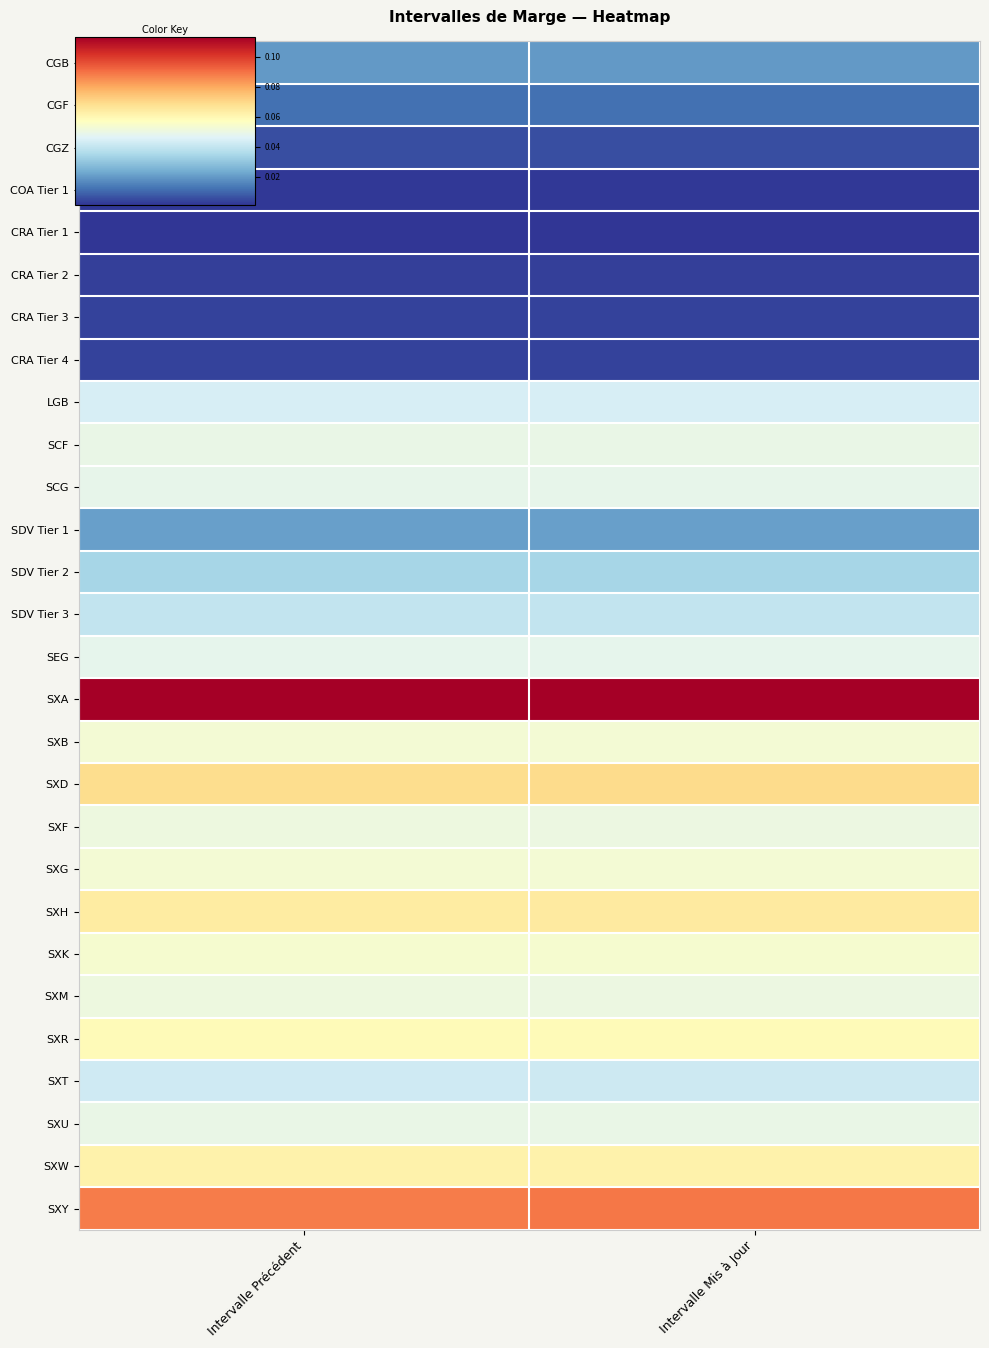

How many distinct data groups are displayed?

28